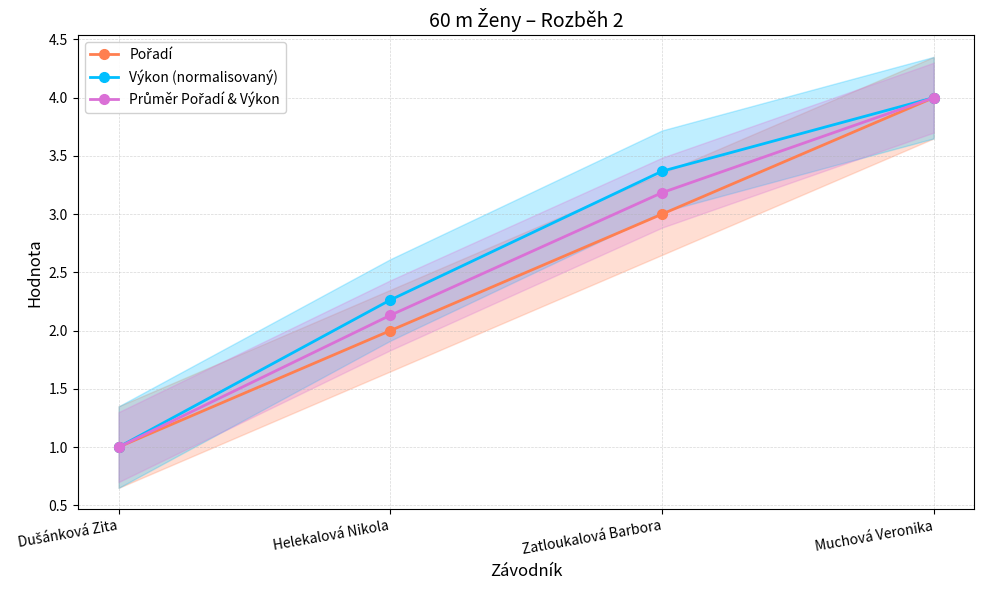

True or false: Výkon (normalisovaný) and Pořadí cross at least once.

False